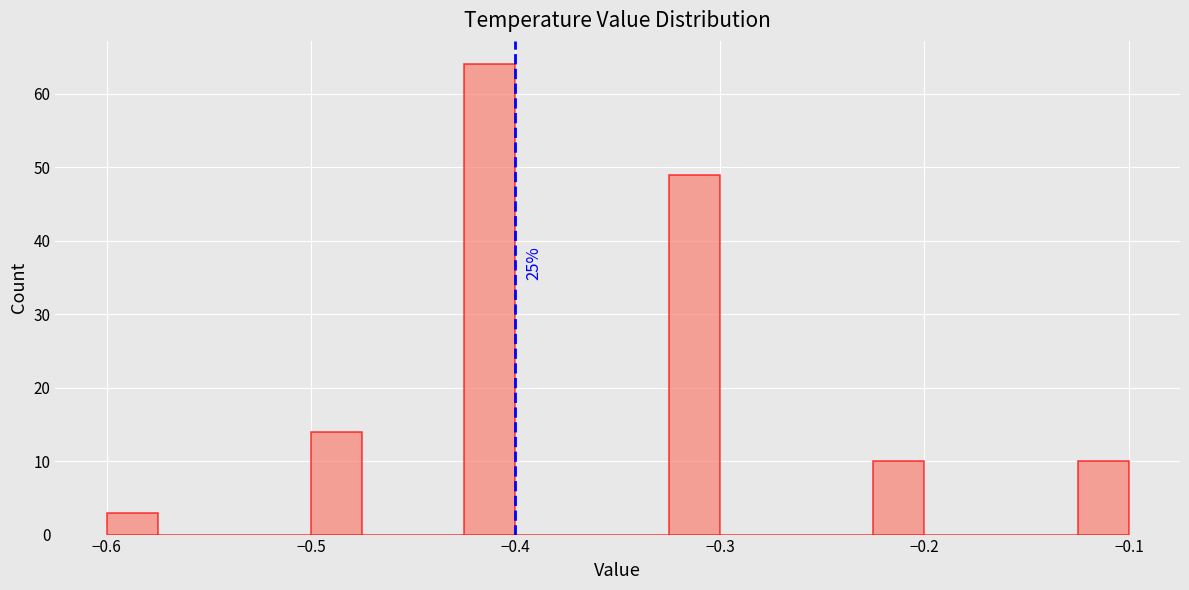

Read against the x-axis, roughly where is the centre of the tallest bar?

-0.41